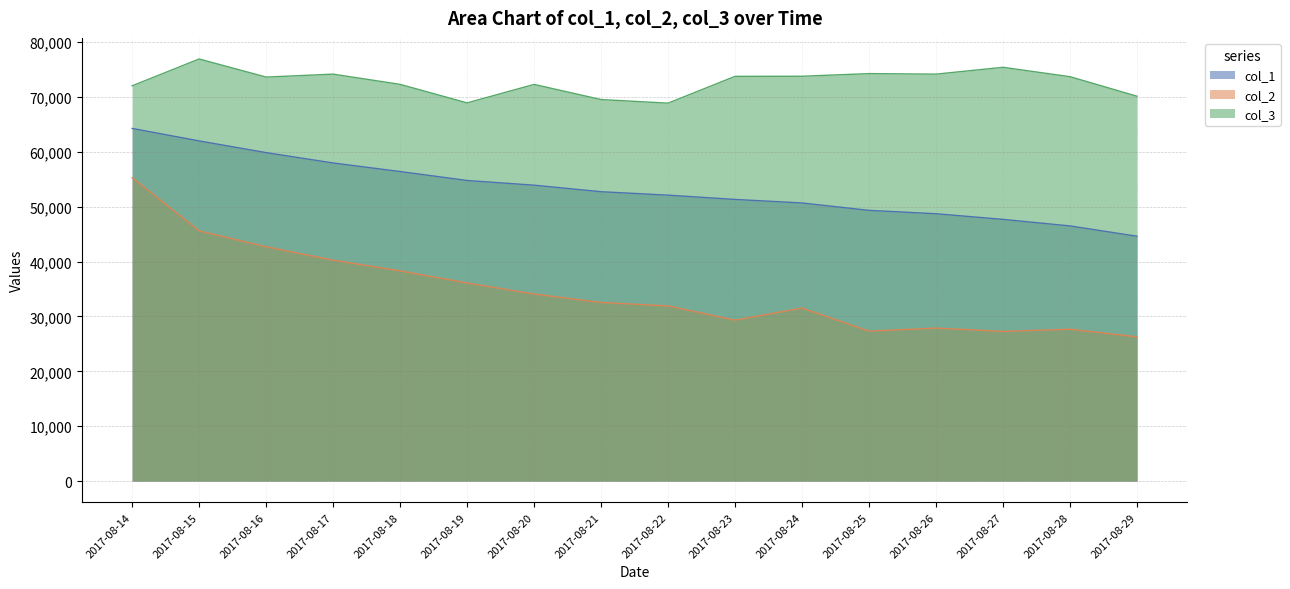

True or false: col_1 has a value of 64263 at 2017-08-14.

True